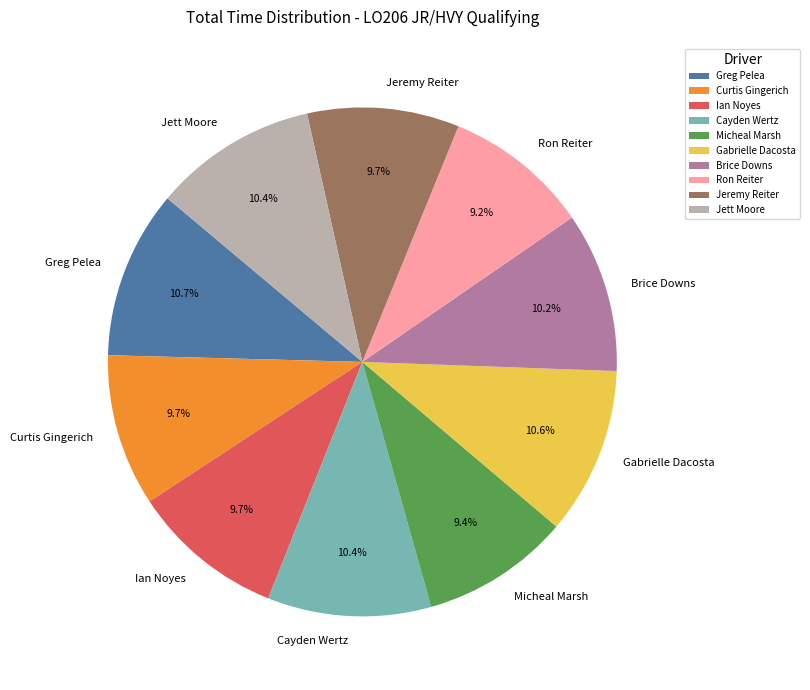

What percentage is the Gabrielle Dacosta slice, to the nearest percent?

11%